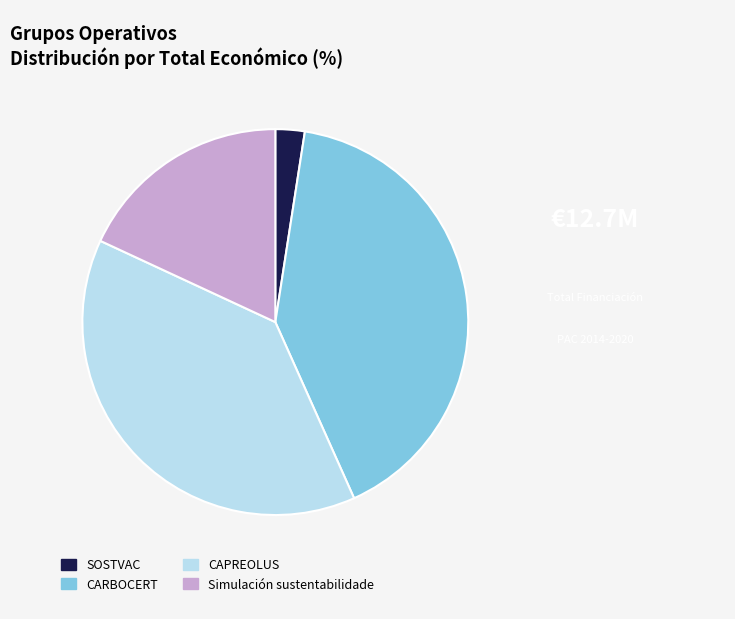

Which slice is the smallest?

SOSTVAC